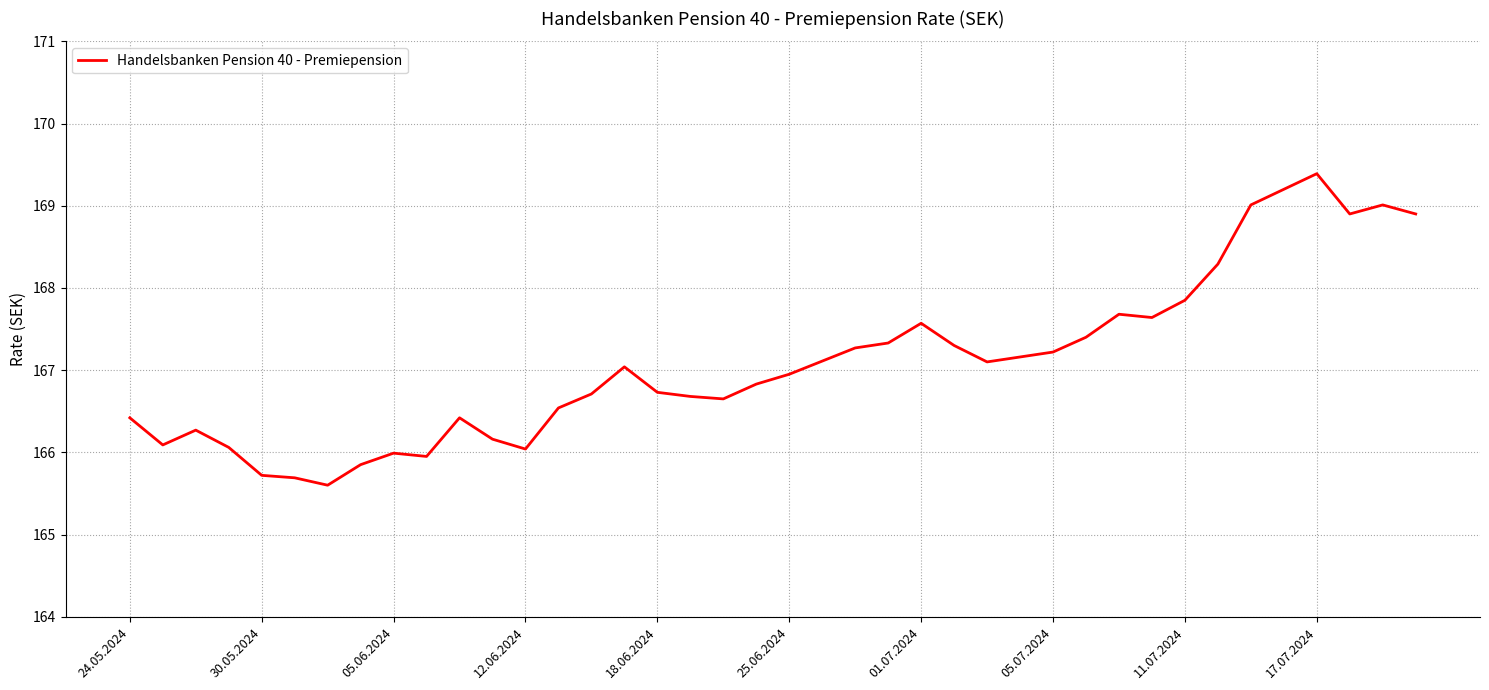

What is the maximum value shown in the chart?

169.4